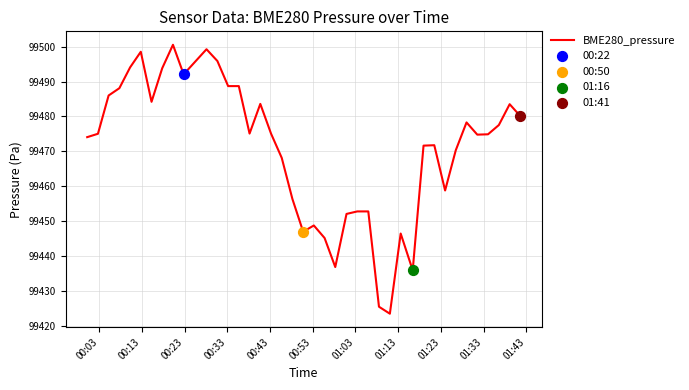

What is the minimum value shown in the chart?

99423.5